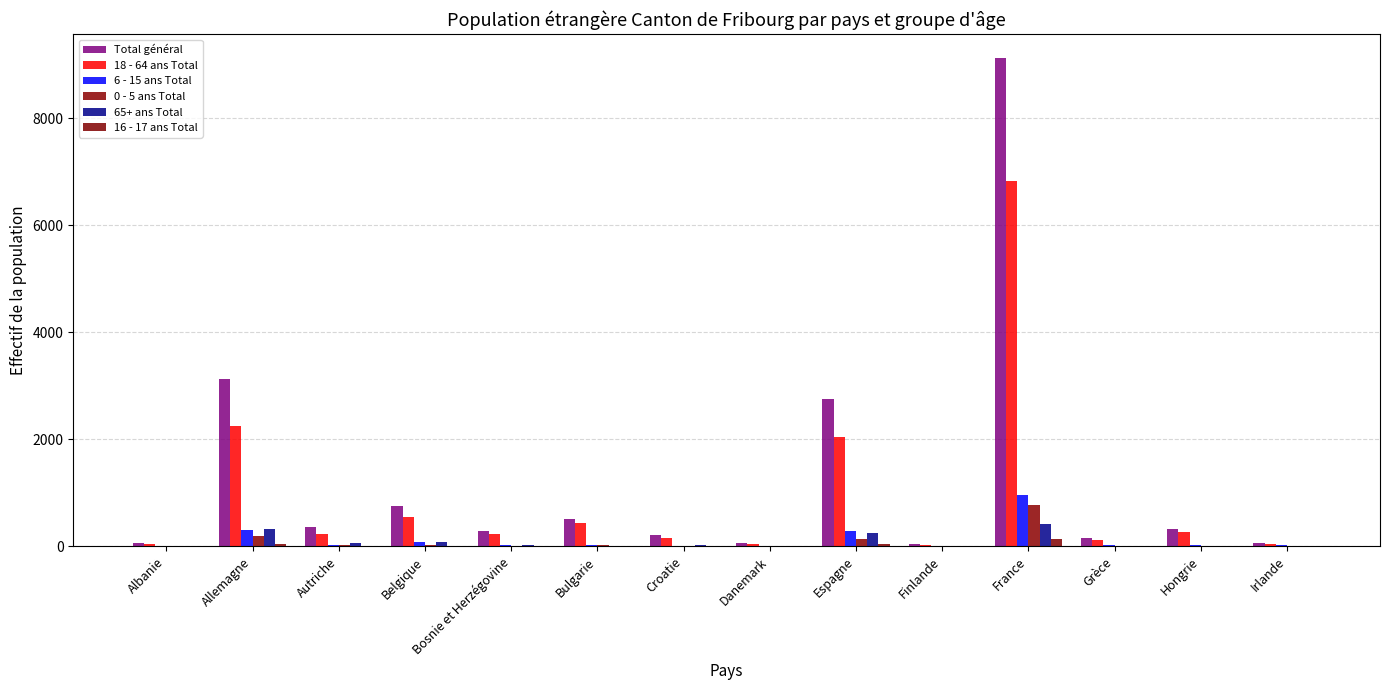

Reading left to right, transcribe all the data shown in this chart.

Total général: Albanie=60	Allemagne=3120	Autriche=356	Belgique=756	Bosnie et Herzégovine=292	Bulgarie=503	Croatie=208	Danemark=70	Espagne=2747	Finlande=41	France=9120	Grèce=162	Hongrie=321	Irlande=70
18 - 64 ans Total: Albanie=49	Allemagne=2256	Autriche=237	Belgique=550	Bosnie et Herzégovine=231	Bulgarie=439	Croatie=152	Danemark=45	Espagne=2039	Finlande=32	France=6837	Grèce=115	Hongrie=275	Irlande=43
6 - 15 ans Total: Albanie=4	Allemagne=303	Autriche=31	Belgique=86	Bosnie et Herzégovine=21	Bulgarie=32	Croatie=14	Danemark=7	Espagne=283	Finlande=4	France=963	Grèce=22	Hongrie=28	Irlande=18
0 - 5 ans Total: Albanie=6	Allemagne=195	Autriche=20	Belgique=34	Bosnie et Herzégovine=15	Bulgarie=24	Croatie=15	Danemark=4	Espagne=131	Finlande=2	France=776	Grèce=13	Hongrie=14	Irlande=4
65+ ans Total: Albanie=0	Allemagne=320	Autriche=58	Belgique=76	Bosnie et Herzégovine=23	Bulgarie=2	Croatie=23	Danemark=12	Espagne=246	Finlande=3	France=415	Grèce=12	Hongrie=3	Irlande=3
16 - 17 ans Total: Albanie=1	Allemagne=46	Autriche=10	Belgique=10	Bosnie et Herzégovine=2	Bulgarie=6	Croatie=4	Danemark=2	Espagne=48	Finlande=0	France=129	Grèce=0	Hongrie=1	Irlande=2